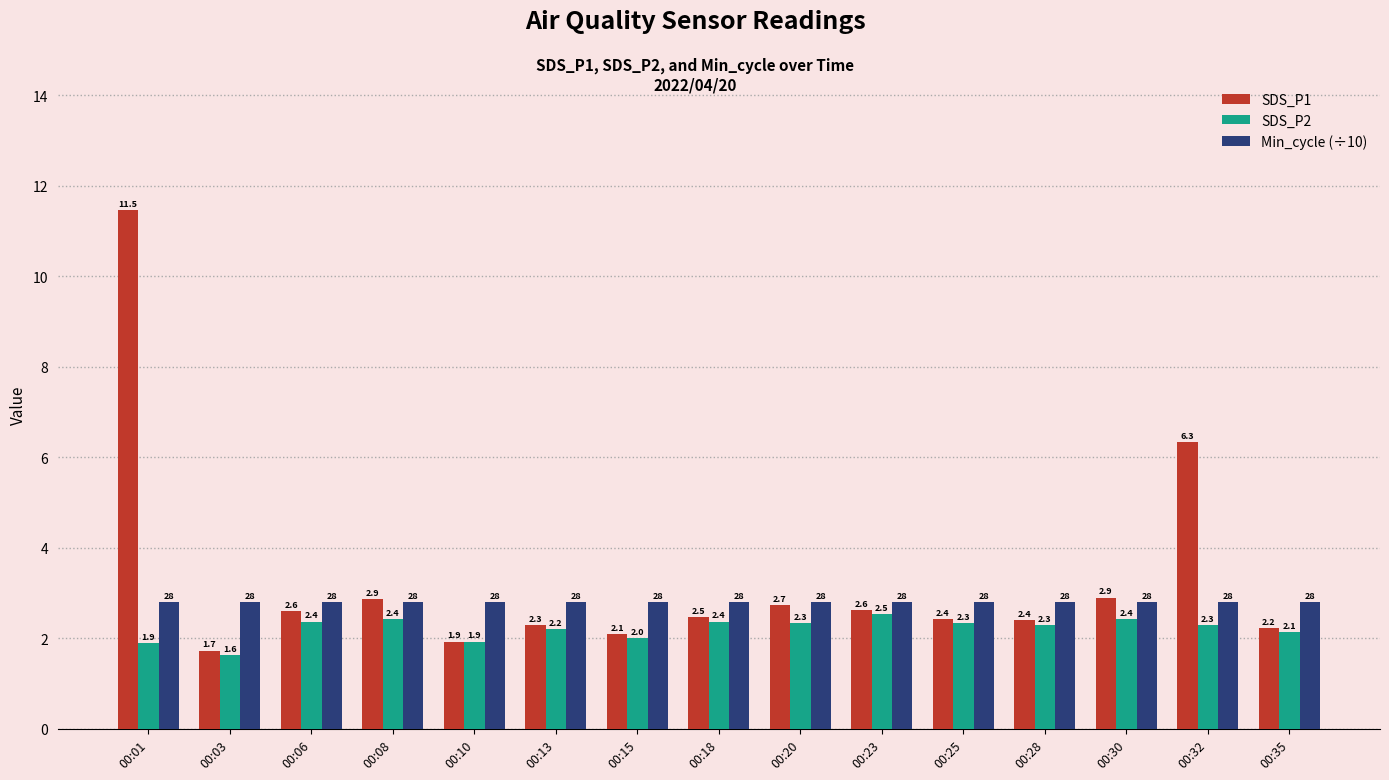

Reading right to left, list all the values displayed in this chart.

SDS_P1: 00:35=2.2	00:32=6.3	00:30=2.9	00:28=2.4	00:25=2.4	00:23=2.6	00:20=2.7	00:18=2.5	00:15=2.1	00:13=2.3	00:10=1.9	00:08=2.9	00:06=2.6	00:03=1.7	00:01=11.5
SDS_P2: 00:35=2.1	00:32=2.3	00:30=2.4	00:28=2.3	00:25=2.3	00:23=2.5	00:20=2.3	00:18=2.4	00:15=2.0	00:13=2.2	00:10=1.9	00:08=2.4	00:06=2.4	00:03=1.6	00:01=1.9
Min_cycle (÷10): 00:35=2.8	00:32=2.8	00:30=2.8	00:28=2.8	00:25=2.8	00:23=2.8	00:20=2.8	00:18=2.8	00:15=2.8	00:13=2.8	00:10=2.8	00:08=2.8	00:06=2.8	00:03=2.8	00:01=2.8